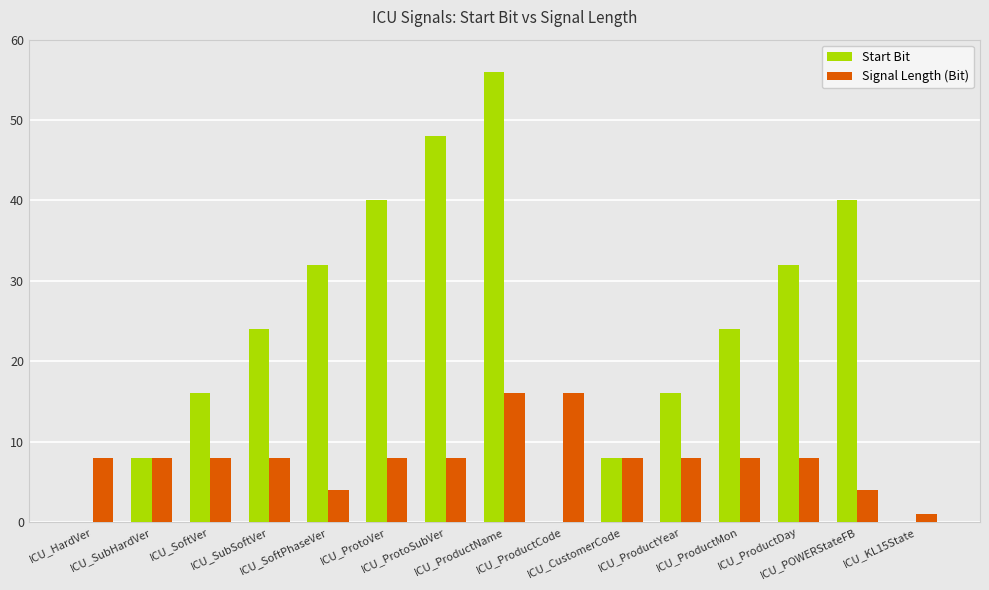

True or false: Start Bit has a value of 20 at ICU_POWERStateFB.

False